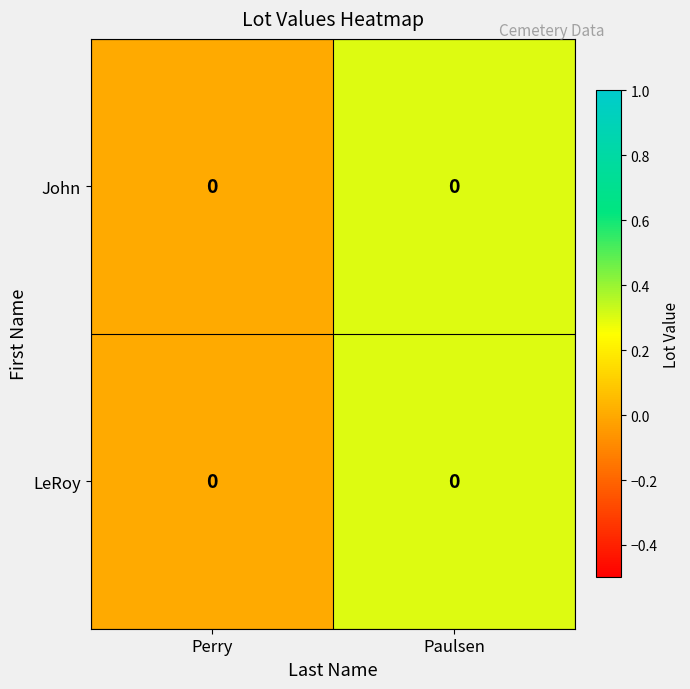

Reading left to right, transcribe all the data shown in this chart.

John: Perry=0.0	Paulsen=0.0
LeRoy: Perry=0.0	Paulsen=0.0